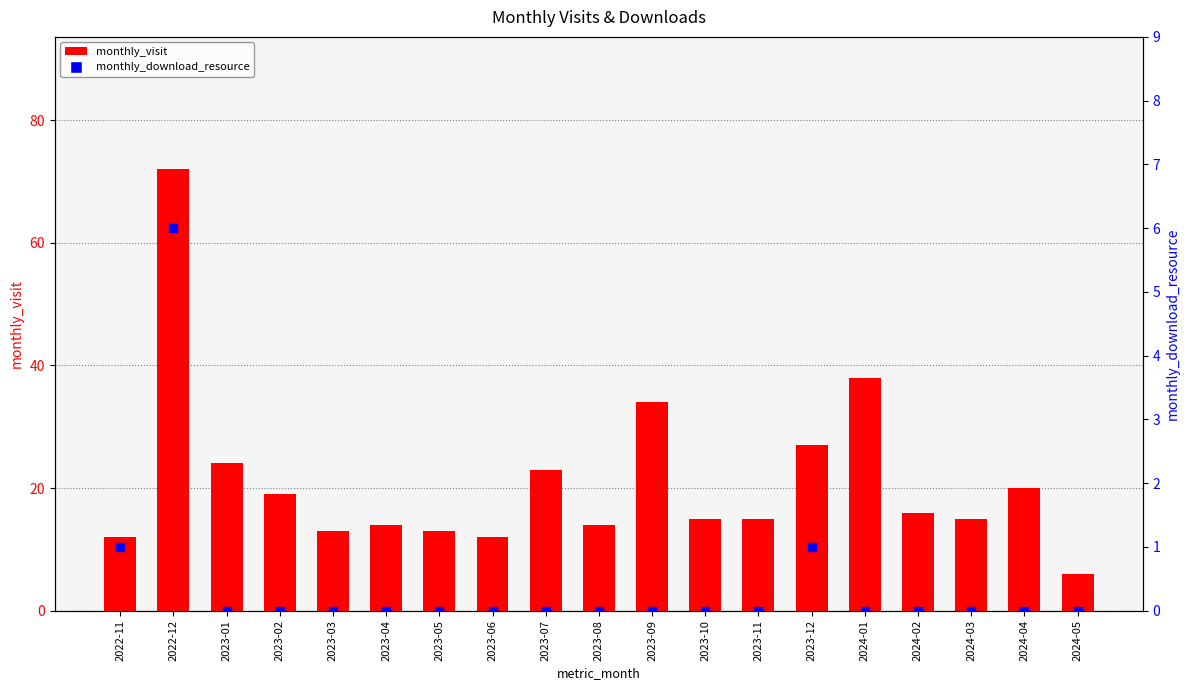

What is the total value across all series at 2023-02?

19